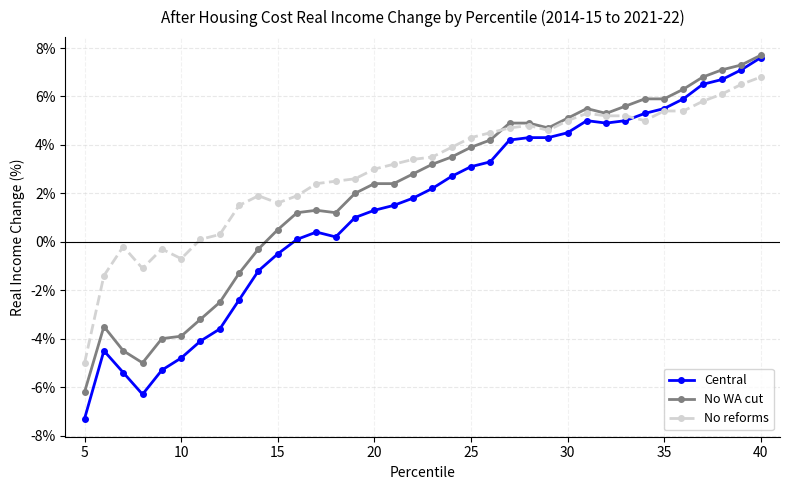

What are all the series names shown in the legend?

Central, No WA cut, No reforms